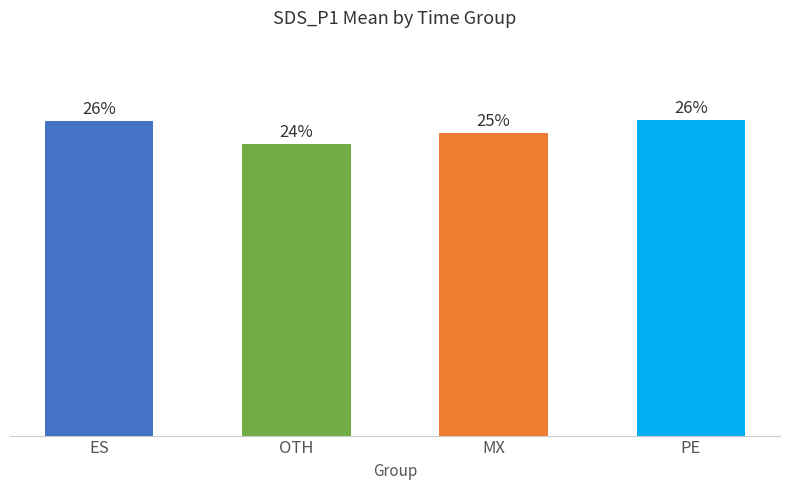

Does the chart contain any negative values?

No